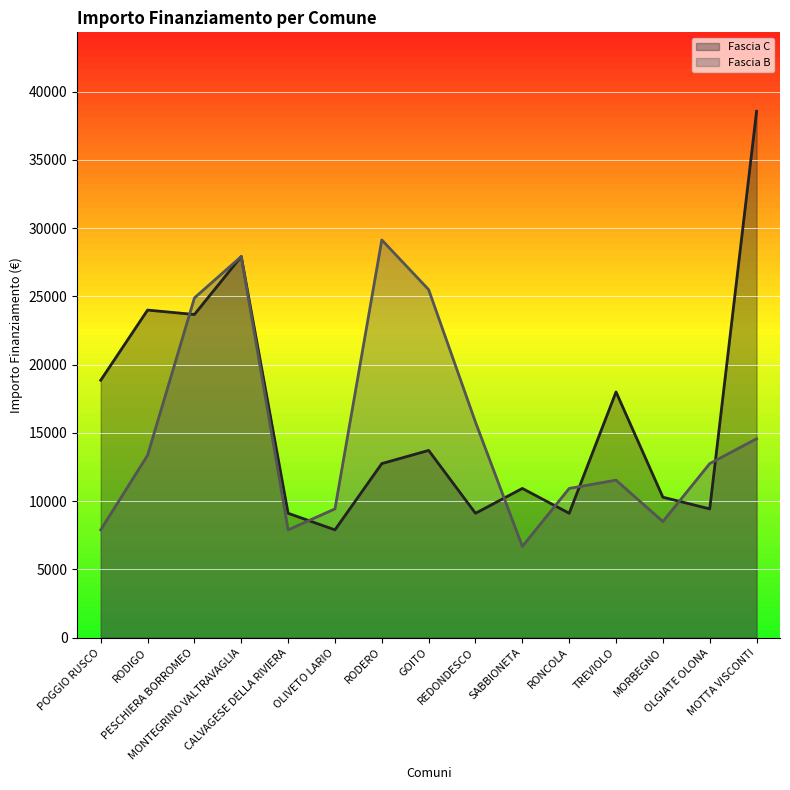

In Fascia B, how many points are lower than both neighbors (excluding endpoints)?

3